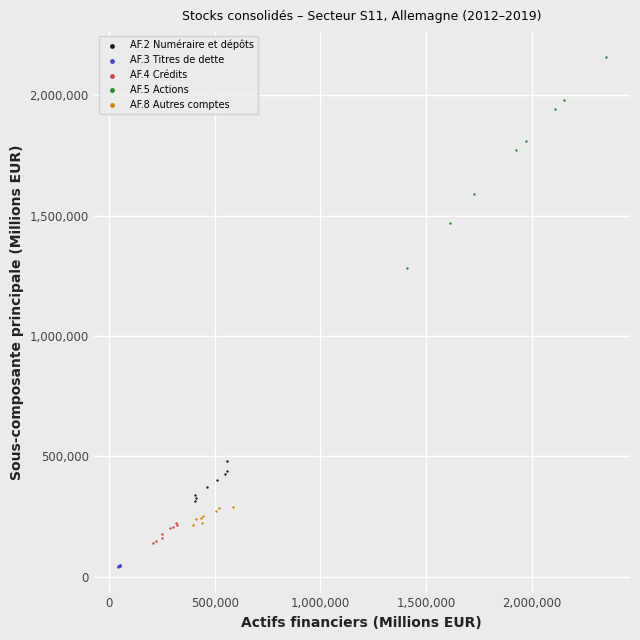

What are all the series names shown in the legend?

AF.2 Numéraire et dépôts, AF.3 Titres de dette, AF.4 Crédits, AF.5 Actions, AF.8 Autres comptes